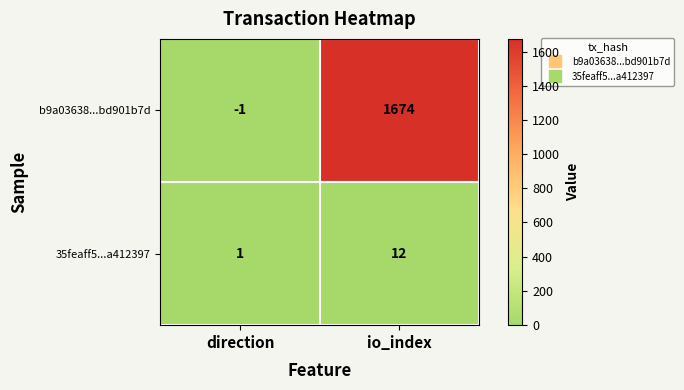

Reading left to right, what are all the values shown in this chart?

b9a03638...bd901b7d: -1	1674
35feaff5...a412397: 1	12